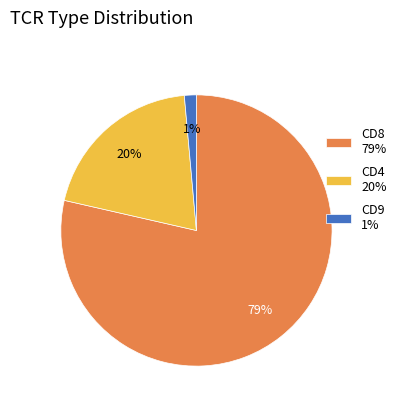

Combined, do CD4 20% and CD9 1% account for over 50%?

No